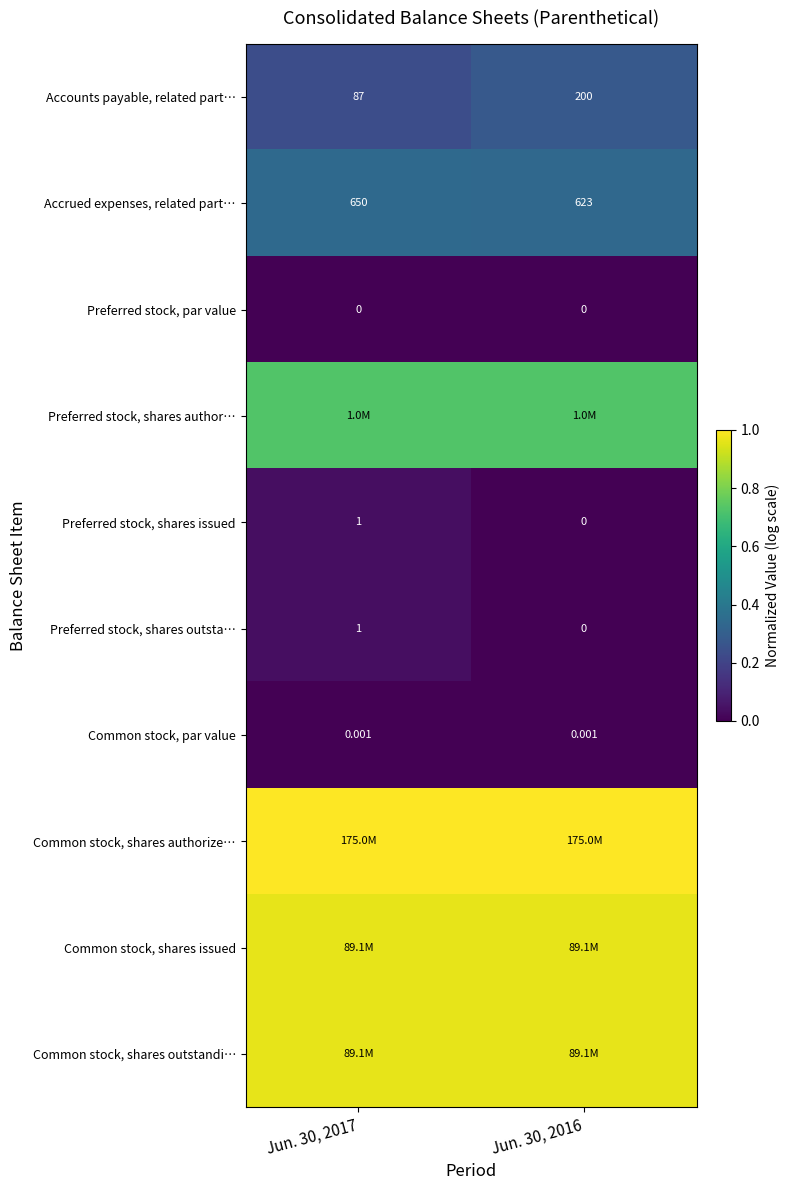

Is the value of Preferred stock, shares issued at Jun. 30, 2017 greater than the value of Accrued expenses, related part… at Jun. 30, 2016?

No